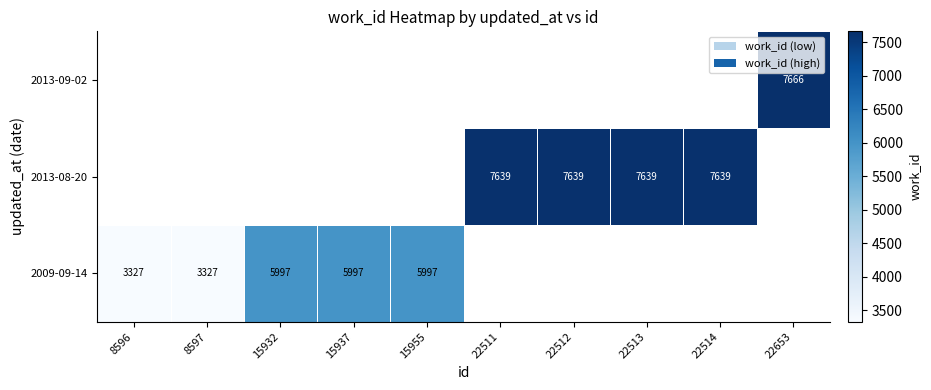

The 2009-09-14 series shows 4817 at 8596. True or false?

False